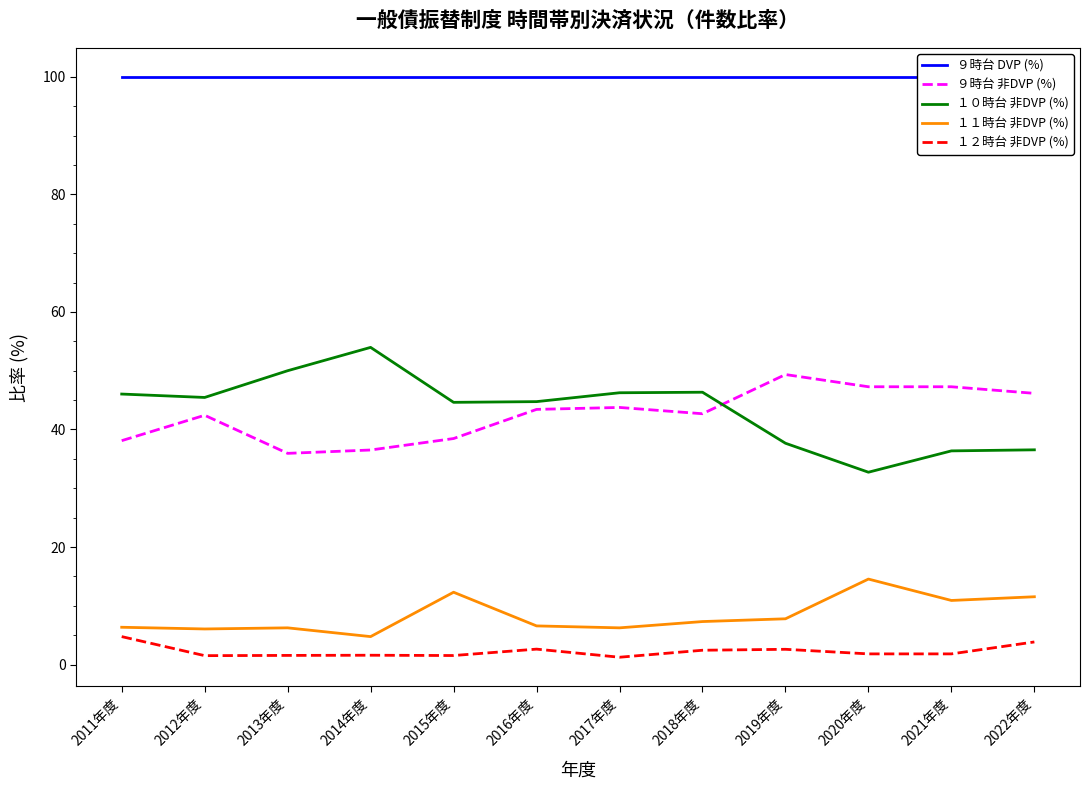

Rank the categories by １１時台 非DVP (%) value from highest to lowest.

2020年度, 2015年度, 2022年度, 2021年度, 2019年度, 2018年度, 2016年度, 2011年度, 2013年度, 2017年度, 2012年度, 2014年度